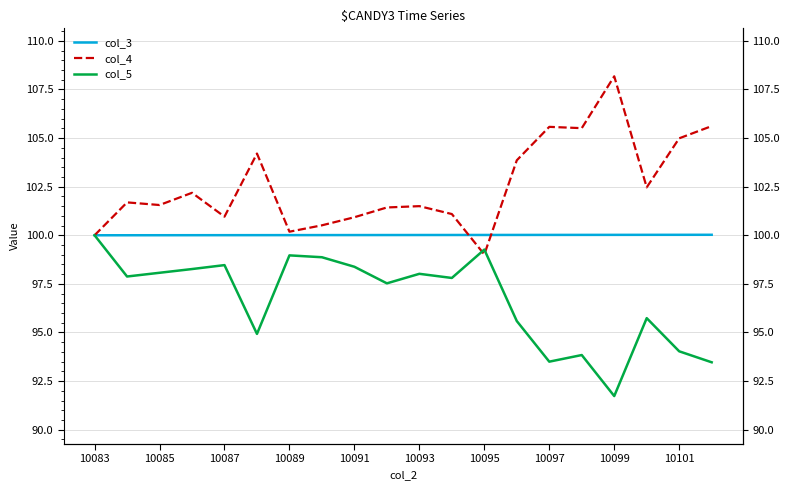

What value does the col_4 series have at 11?

101.1